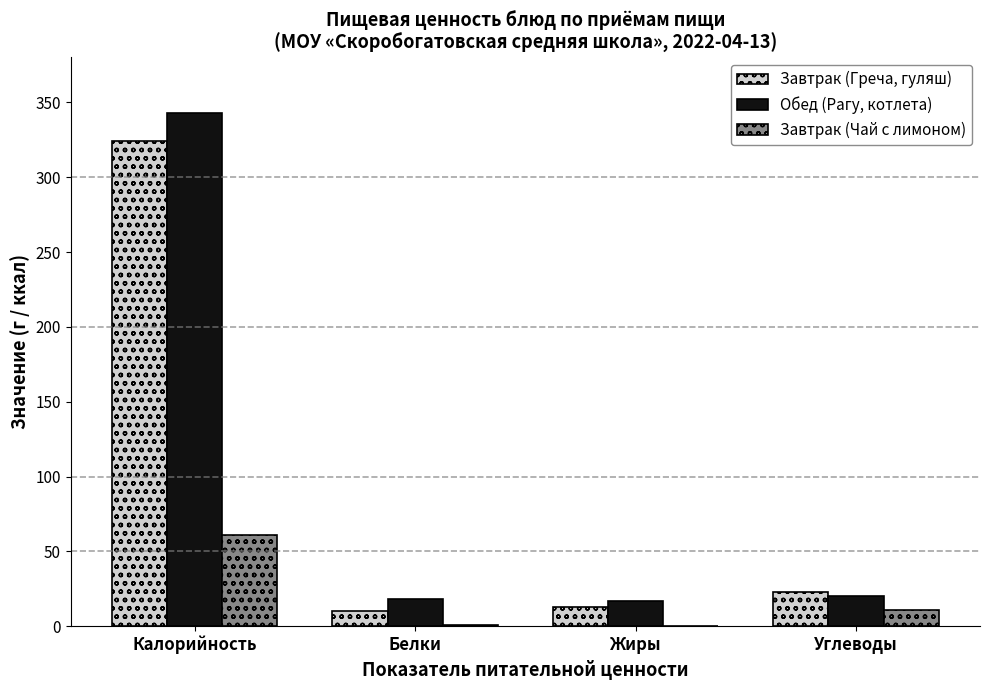

Is it true that Обед (Рагу, котлета) equals 471 at Калорийность?

False